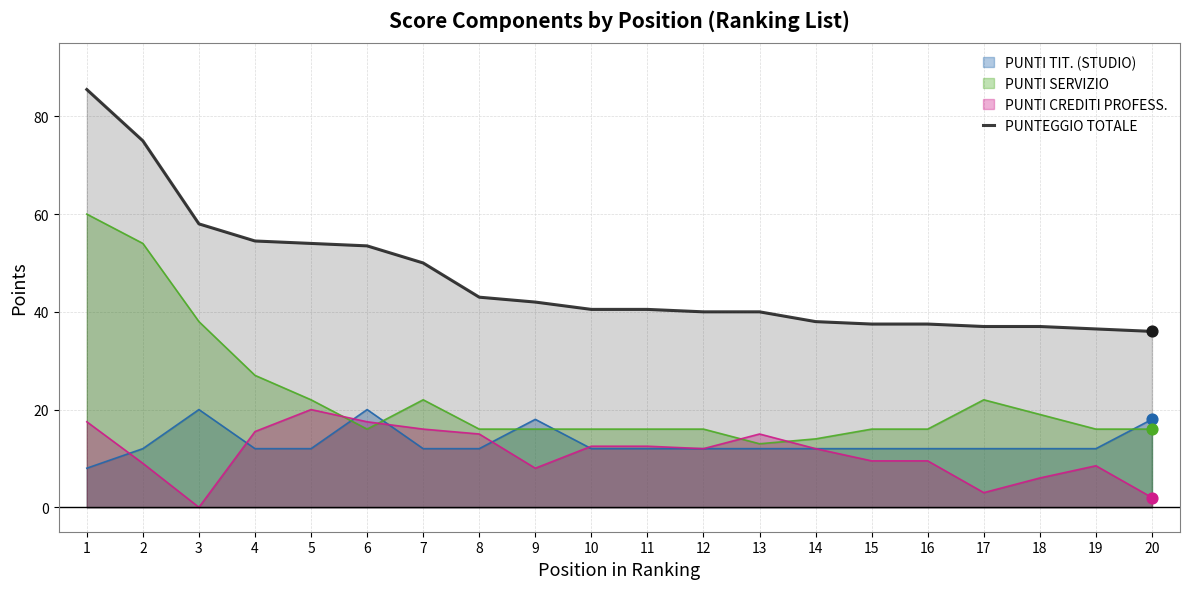

Between 11 and 4, which is larger?

4